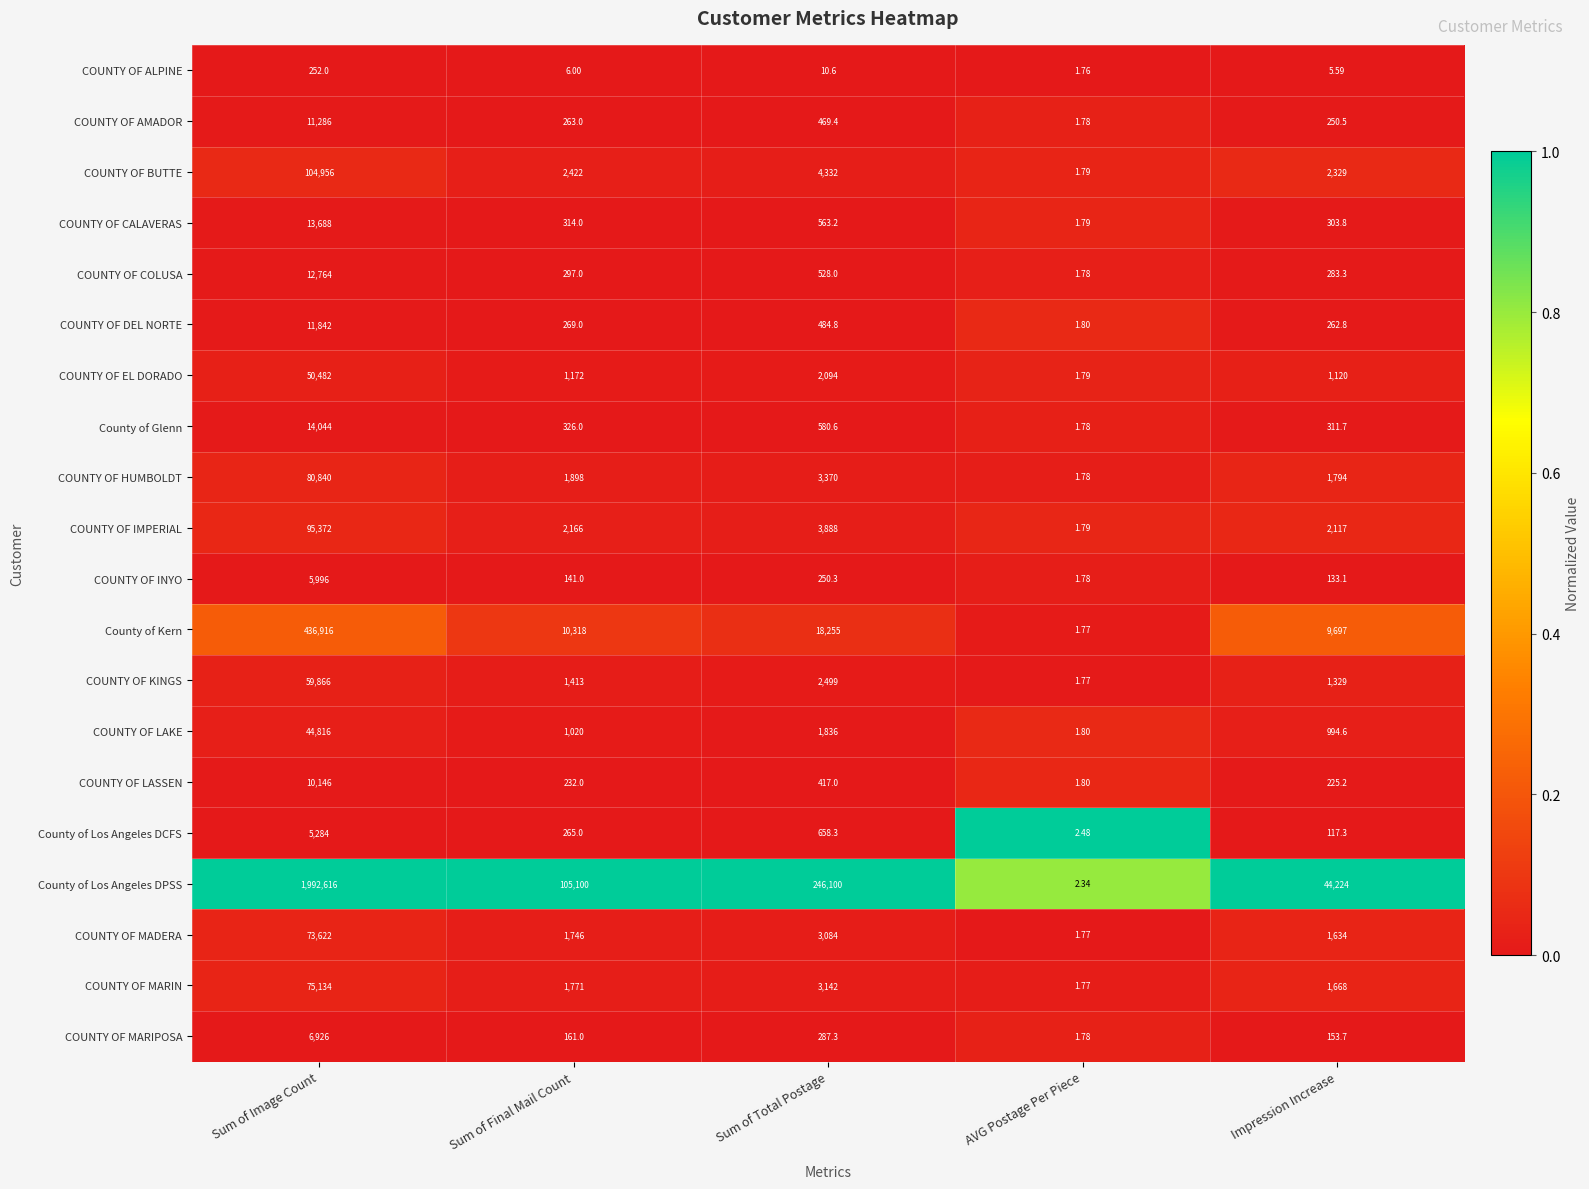

Which series has the largest total across all categories?

County of Los Angeles DPSS